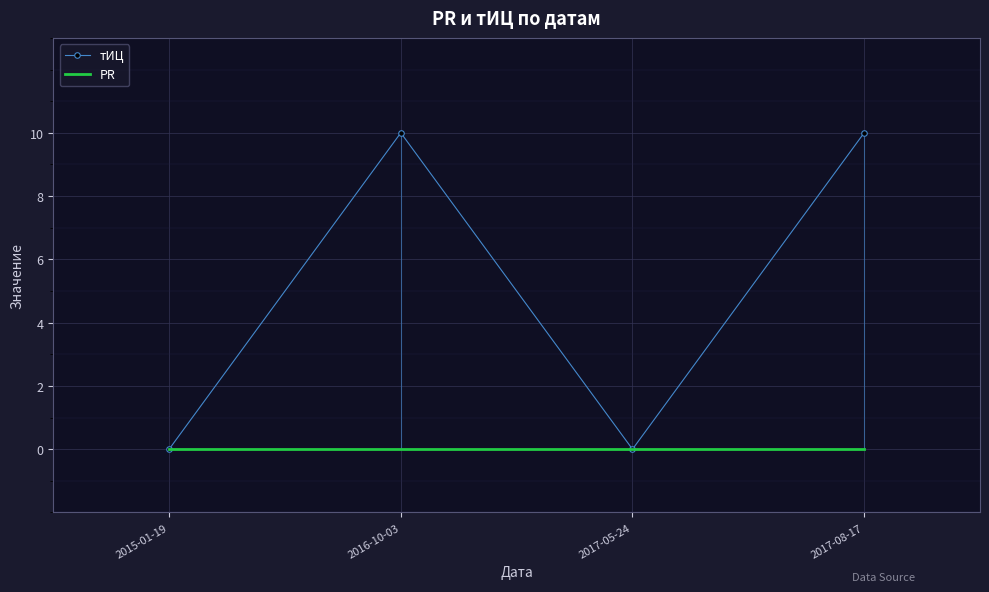

How many values in the тИЦ series are below 10?

2